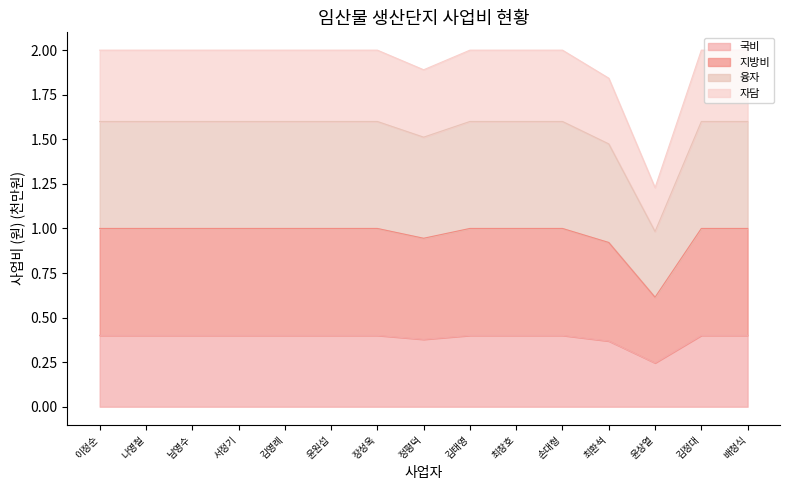

True or false: 지방비 and 자담 cross at least once.

False